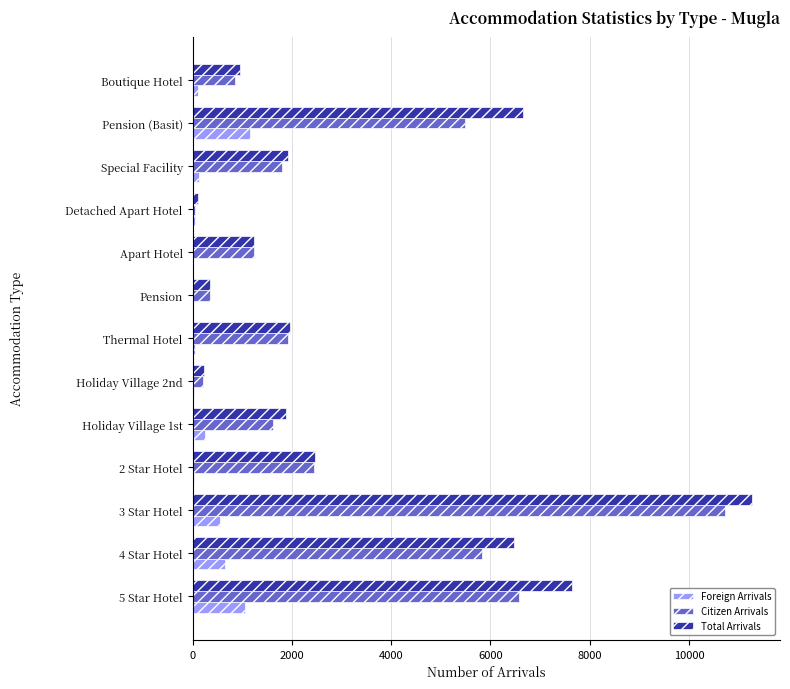

What is the average value of the Citizen Arrivals series?

3008